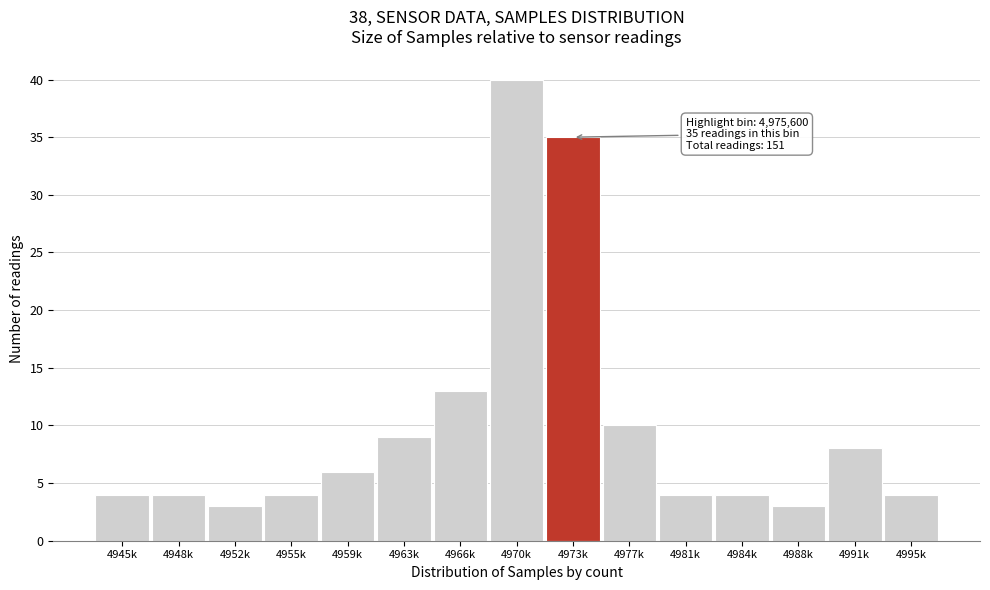

Reading right to left, transcribe all the data shown in this chart.

4995k=4	4991k=8	4988k=3	4984k=4	4981k=4	4977k=10	4973k=35	4970k=40	4966k=13	4963k=9	4959k=6	4955k=4	4952k=3	4948k=4	4945k=4